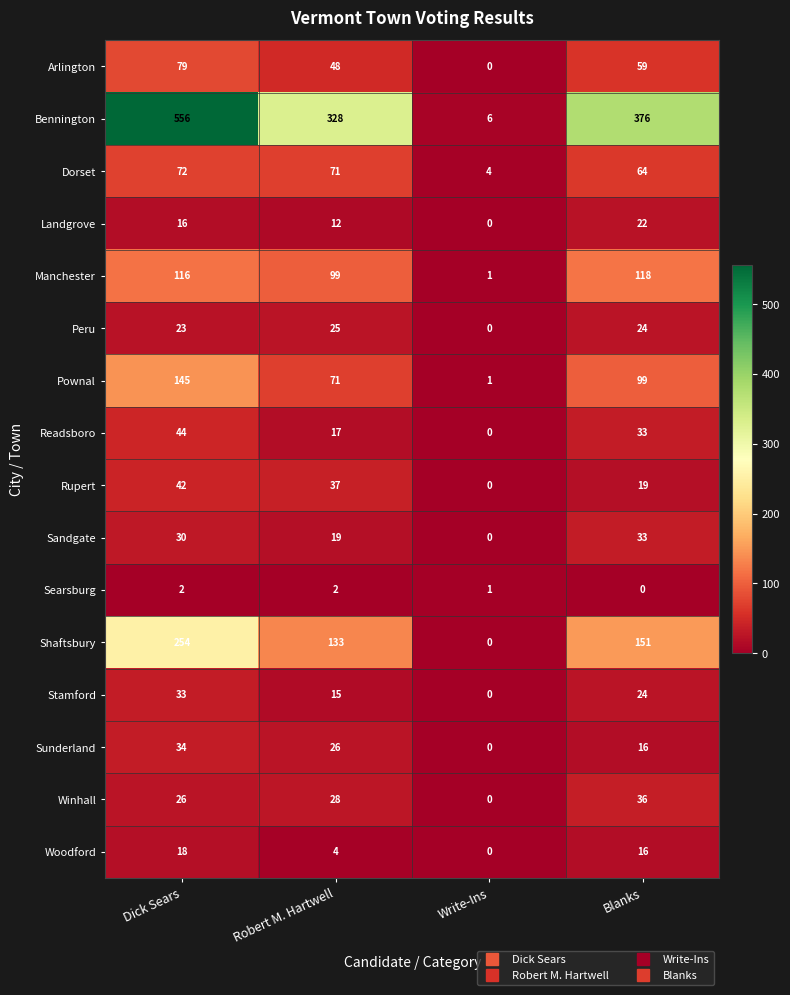

Read the Landgrove value at Blanks.

22